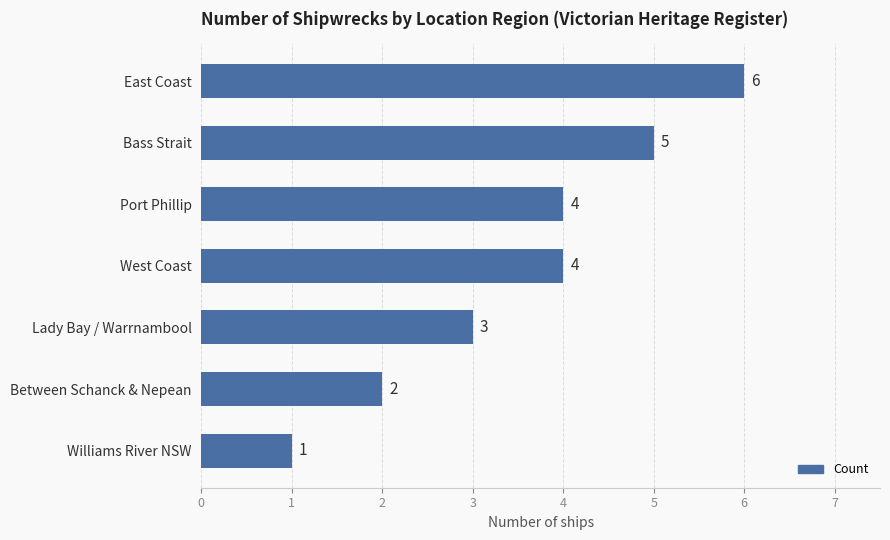

How many categories are shown in the chart?

7